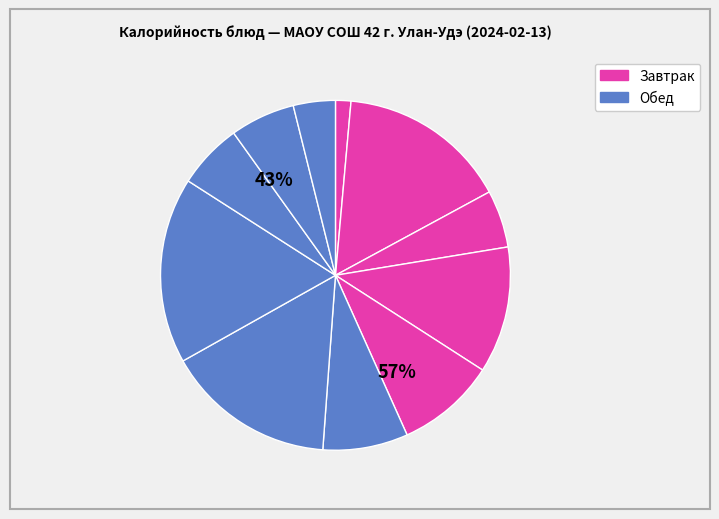

Is there a majority slice in this chart?

No